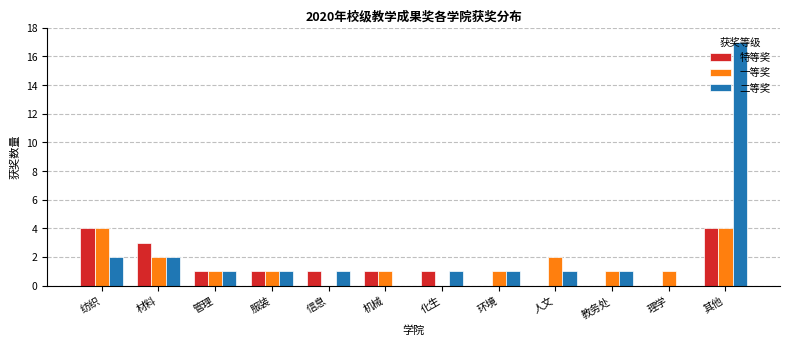

Is the value of 一等奖 at 服装 greater than the value of 特等奖 at 教务处?

Yes